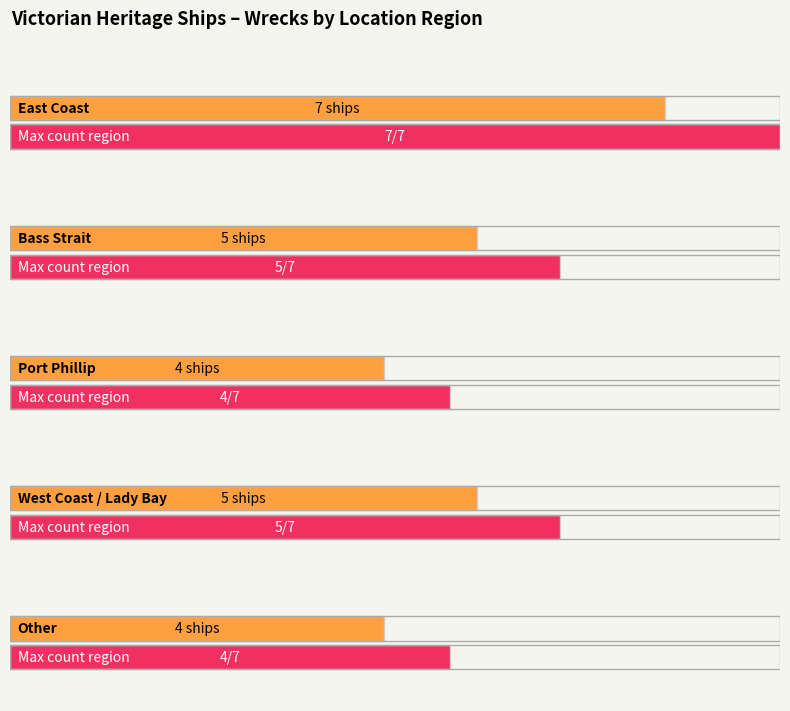

What is the greatest value displayed?

7